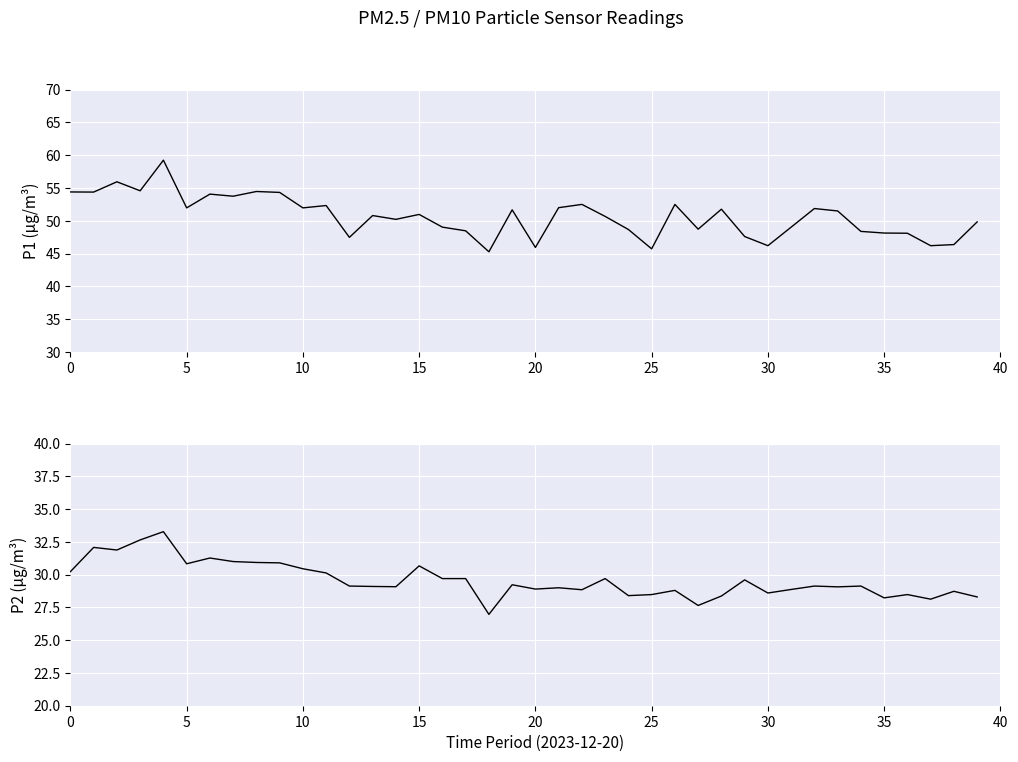

What is the label of the 11th point from the left?

10